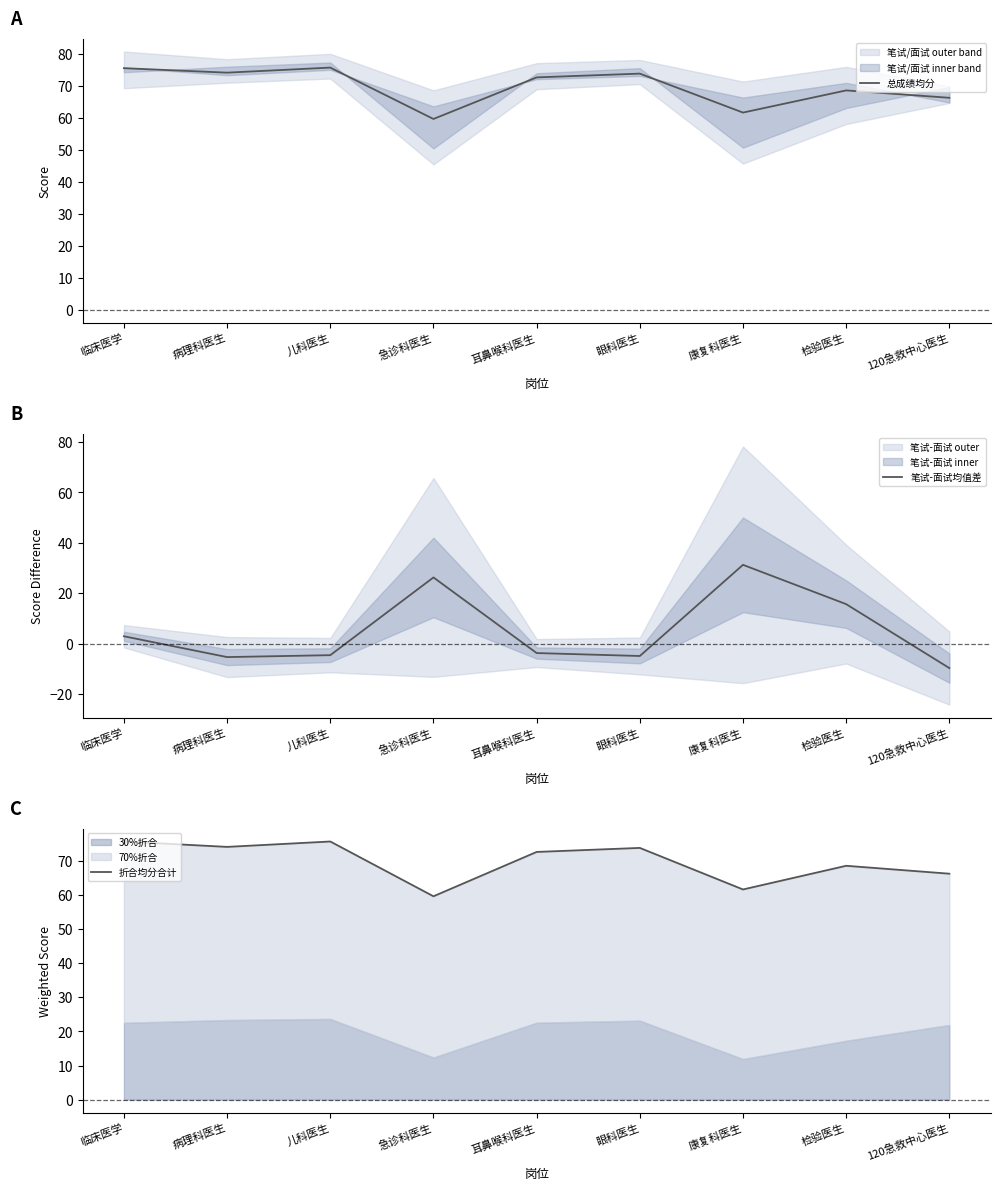

List the labels in order of 总成绩均分 value, largest first.

儿科医生, 临床医学, 病理科医生, 眼科医生, 耳鼻喉科医生, 检验医生, 120急救中心医生, 康复科医生, 急诊科医生